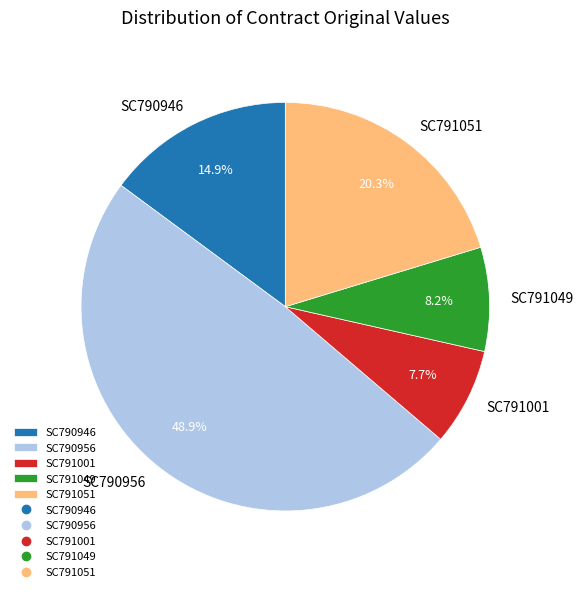

The SC790956 slice represents 49% of the pie. True or false?

True